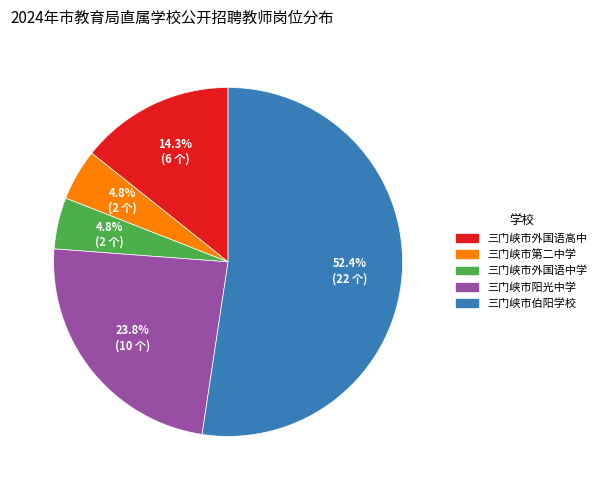

What percentage is the 三门峡市外国语高中 slice, to the nearest percent?

14%